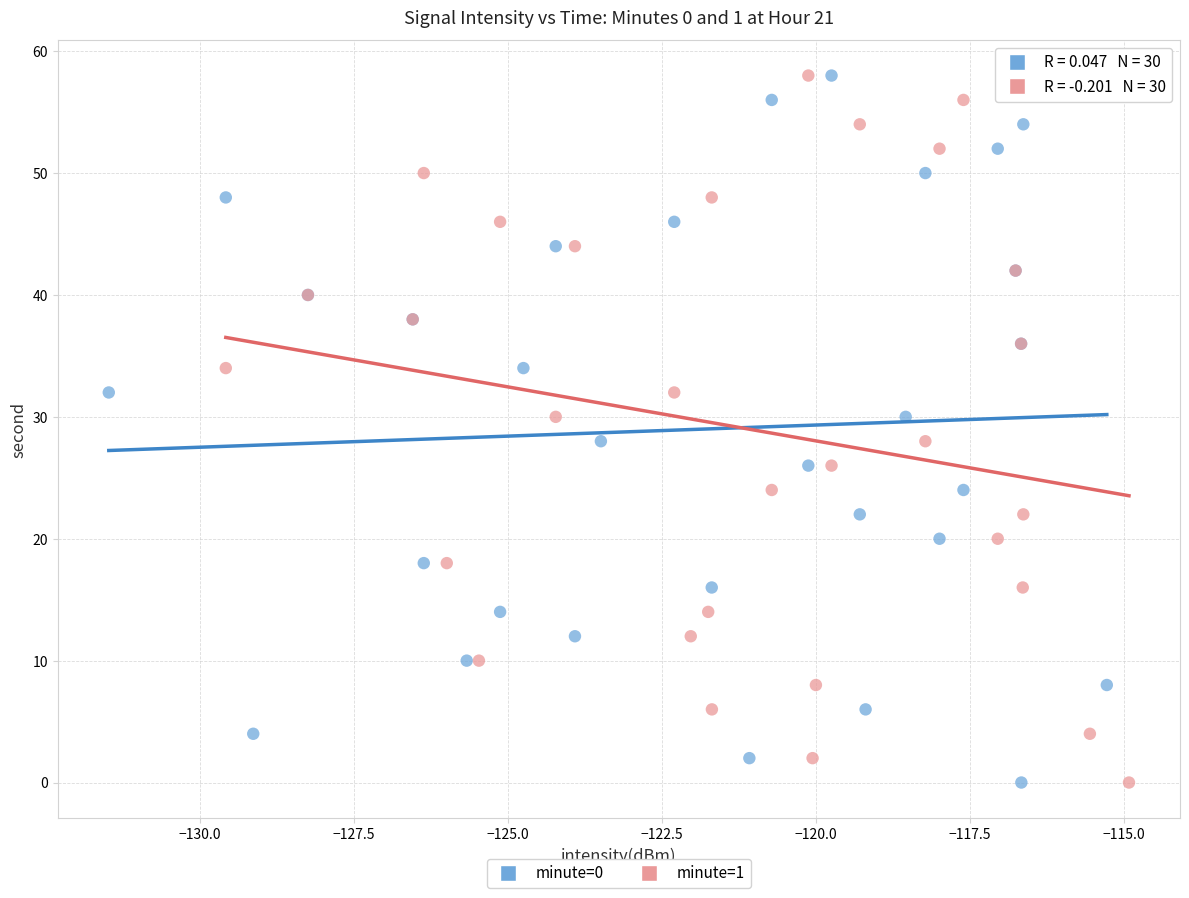

What are all the series names shown in the legend?

minute=0, minute=1